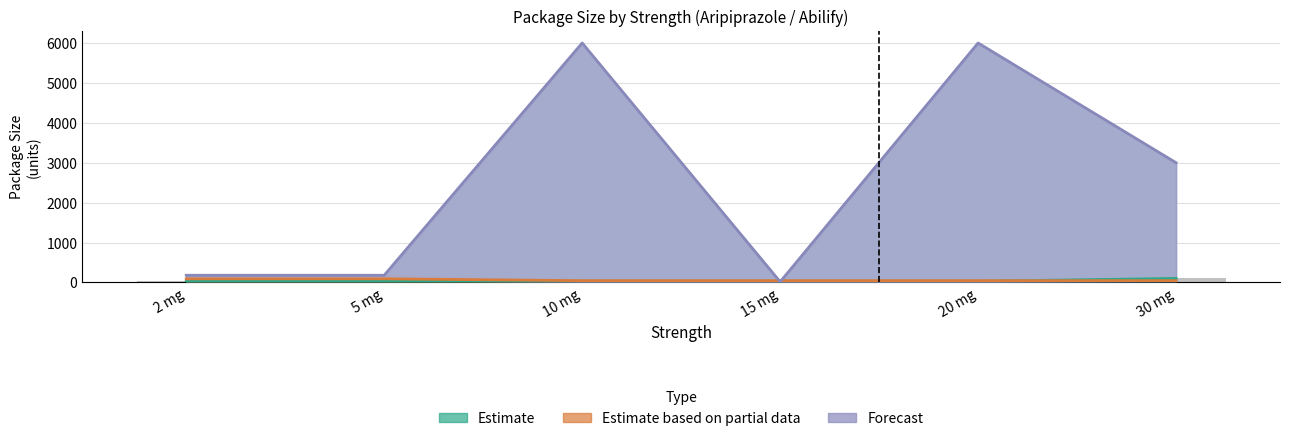

How many values in the Forecast series are below 3000?

3